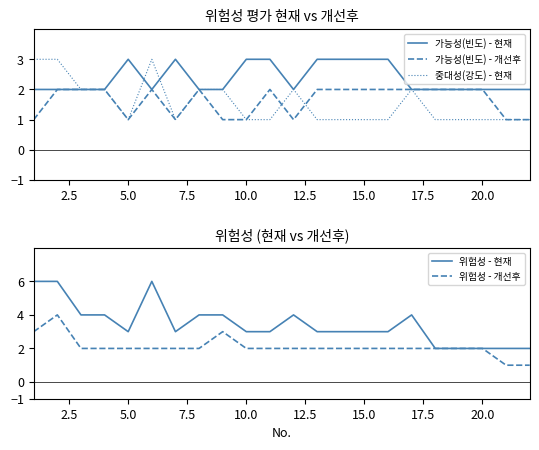

True or false: 가능성(빈도) - 현재 and 위험성 - 현재 intersect in this chart.

False